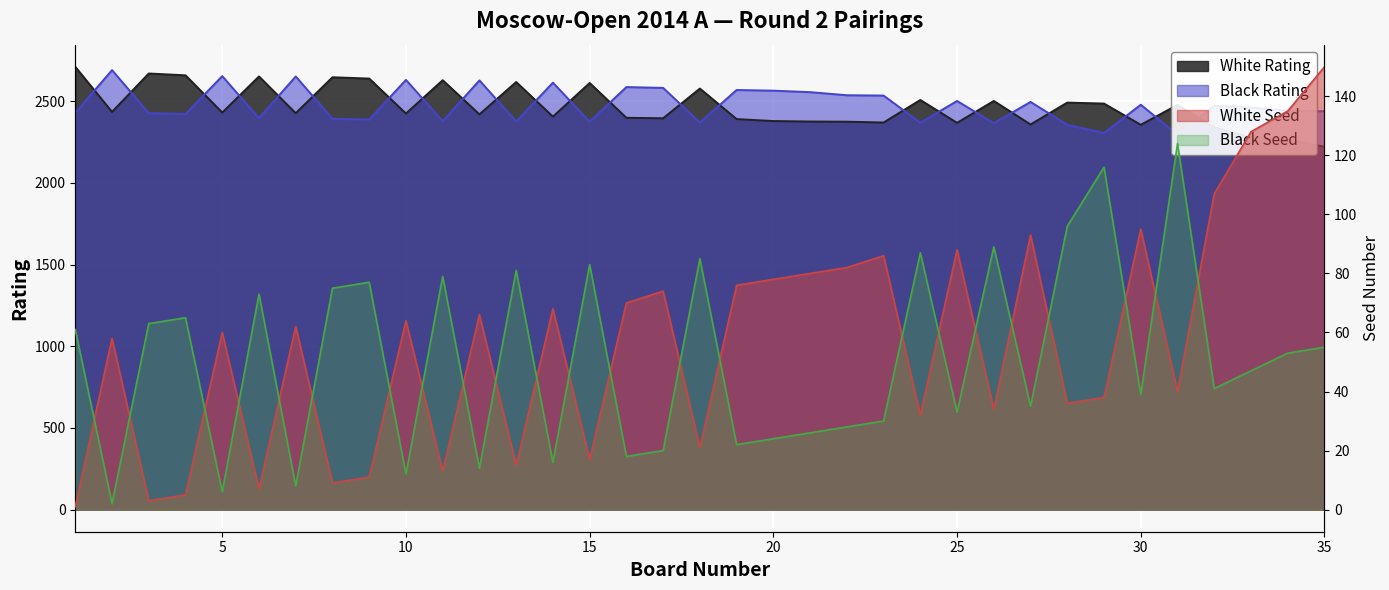

Where is White Rating nearest to the value 2465?

31